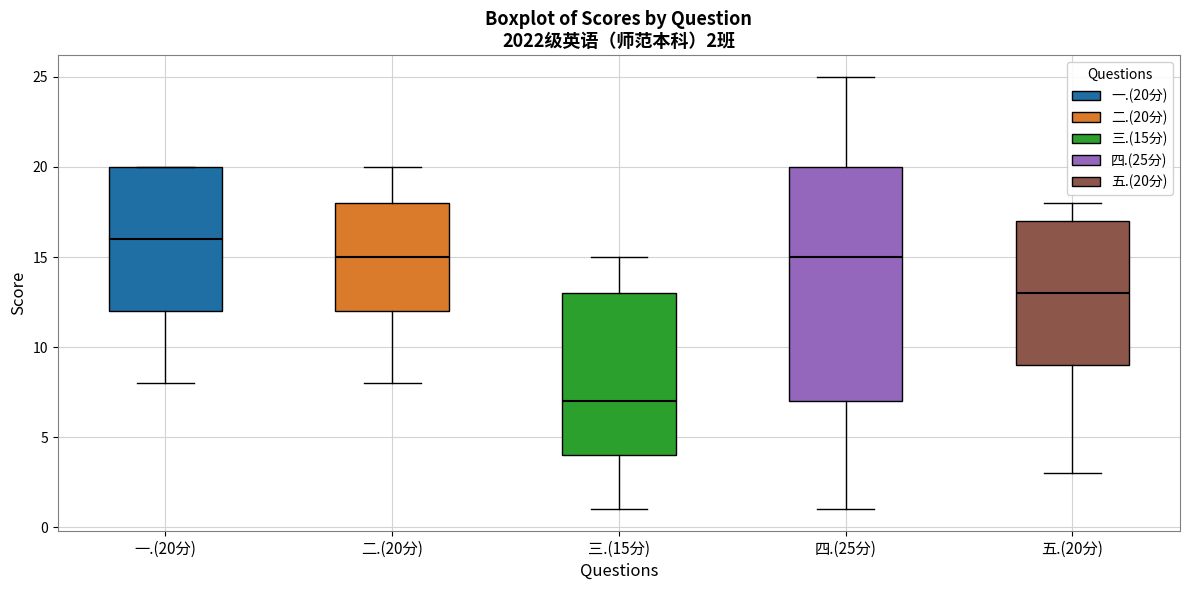

Which box's median line is the highest?

一.(20分)